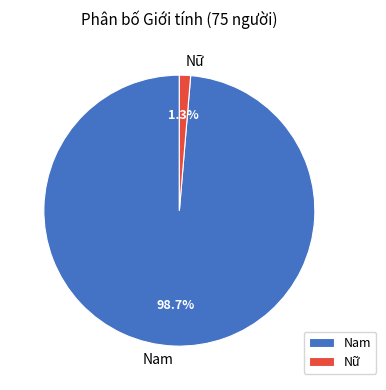

Which has a higher value, Nữ or Nam?

Nam